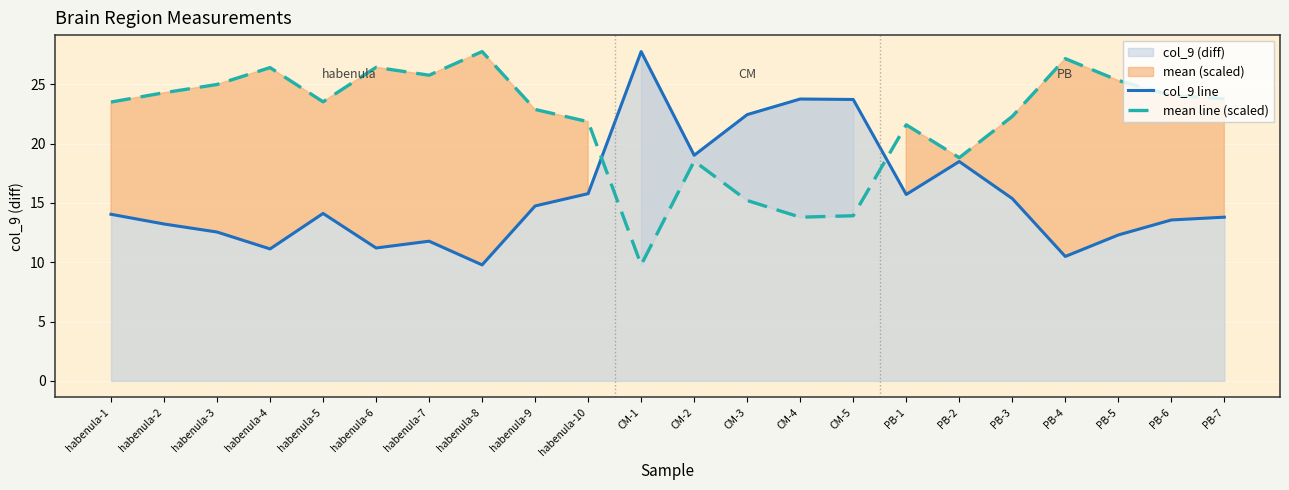

What is the difference between the maximum and minimum values in the mean line (scaled) series?

18.0